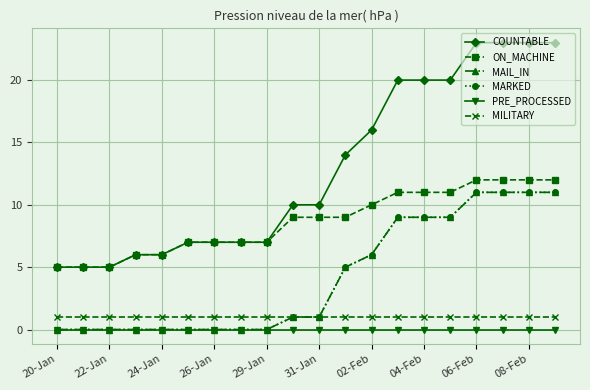

Reading left to right, what are all the values shown in this chart?

COUNTABLE: 5	5	5	6	6	7	7	7	7	10	10	14	16	20	20	20	23	23	23	23
ON_MACHINE: 5	5	5	6	6	7	7	7	7	9	9	9	10	11	11	11	12	12	12	12
MAIL_IN: 0	0	0	0	0	0	0	0	0	1	1	5	6	9	9	9	11	11	11	11
MARKED: 0	0	0	0	0	0	0	0	0	1	1	5	6	9	9	9	11	11	11	11
PRE_PROCESSED: 0	0	0	0	0	0	0	0	0	0	0	0	0	0	0	0	0	0	0	0
MILITARY: 1	1	1	1	1	1	1	1	1	1	1	1	1	1	1	1	1	1	1	1